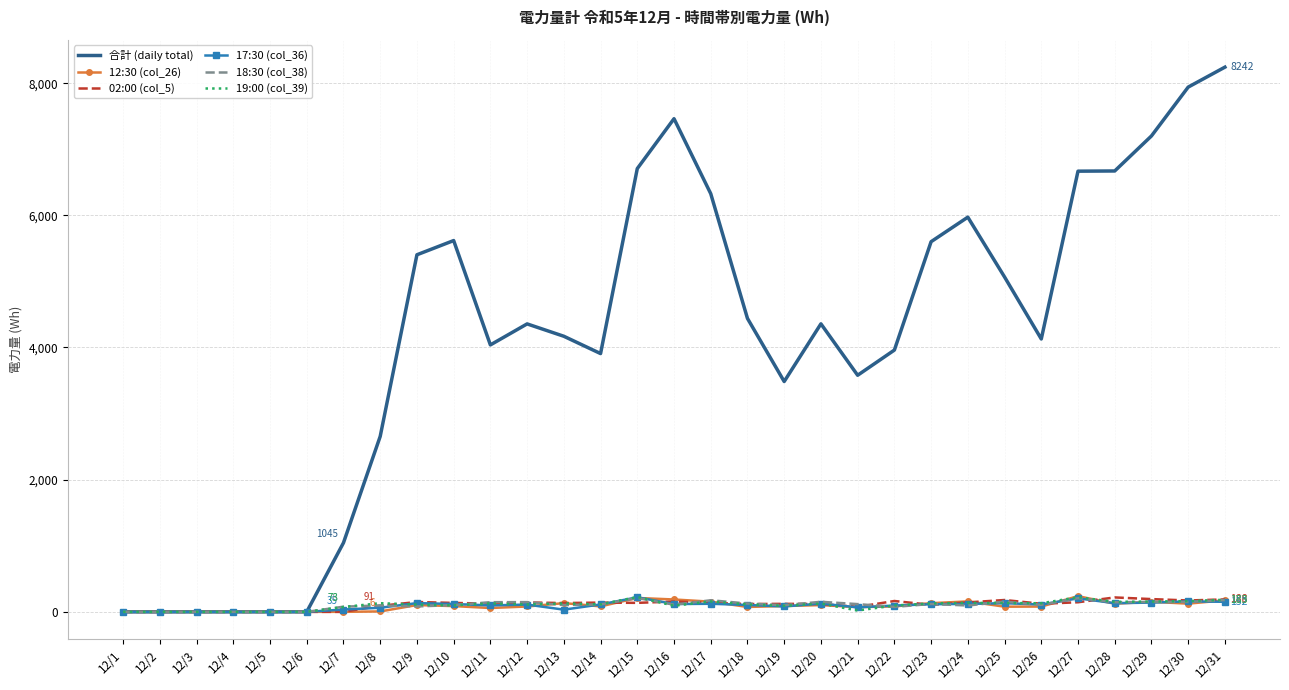

What is the spread (max minus min) of values at 12/22?

3886